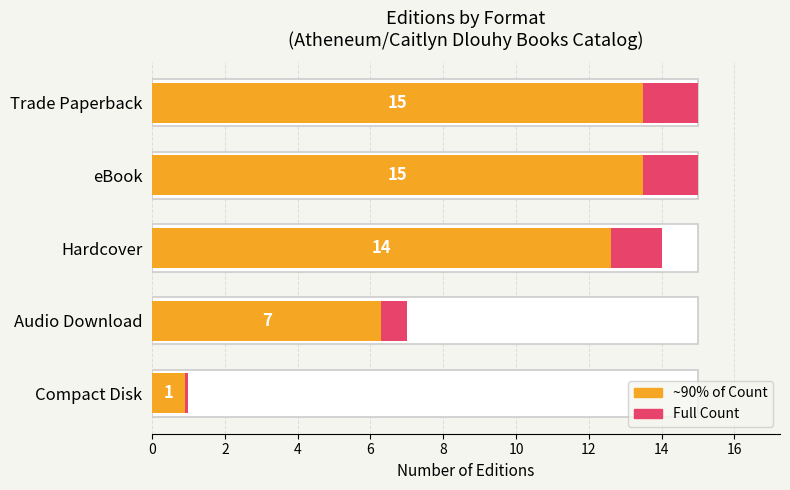

How many categories are shown in the chart?

5